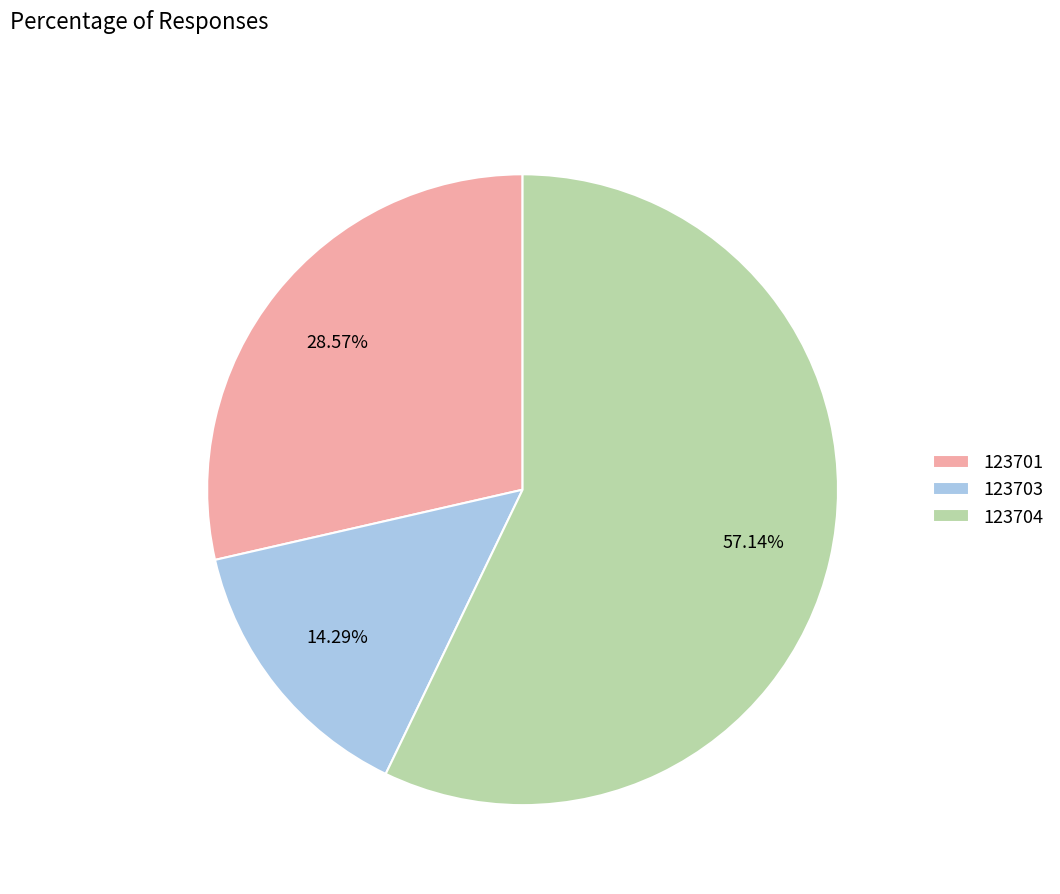

Combined, do 123703 and 123701 account for over 50%?

No